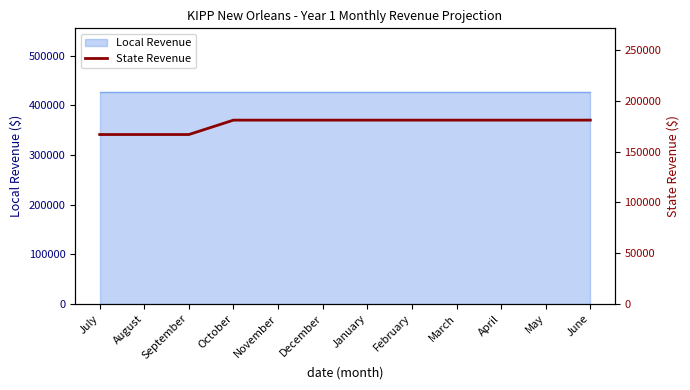

What is the sum of all values?

2131083.4